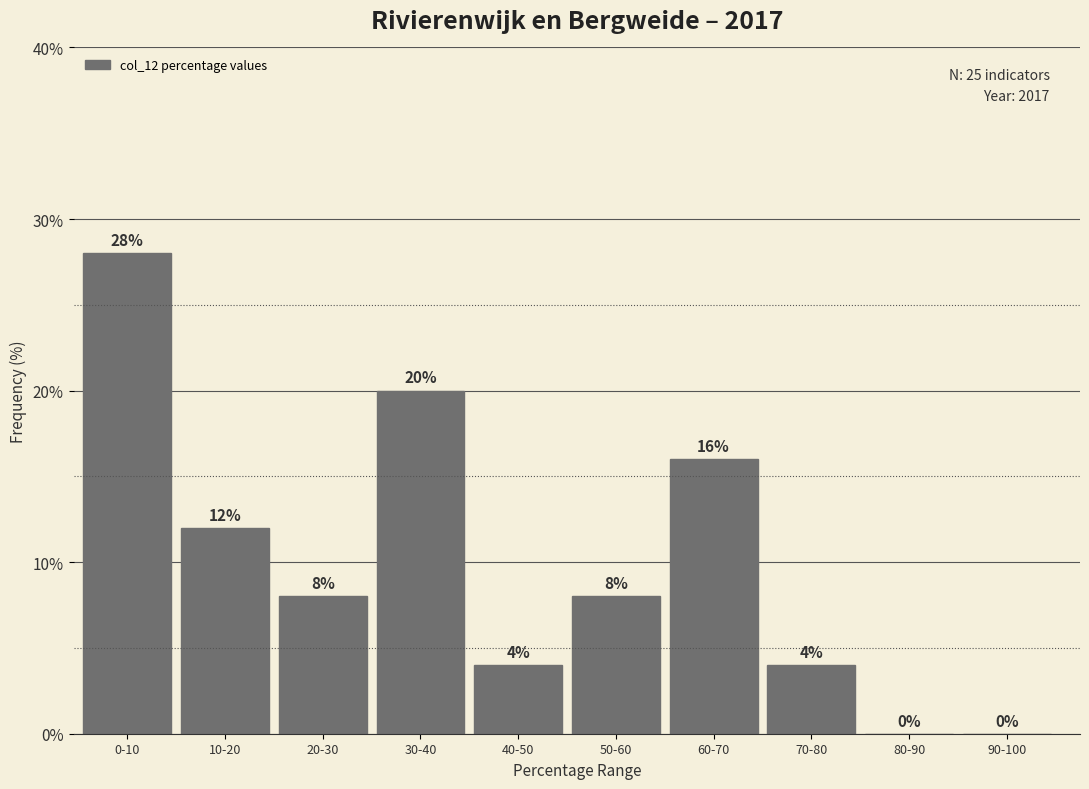

Reading left to right, list all the values displayed in this chart.

0-10=28.0	10-20=12.0	20-30=8.0	30-40=20.0	40-50=4.0	50-60=8.0	60-70=16.0	70-80=4.0	80-90=0.0	90-100=0.0